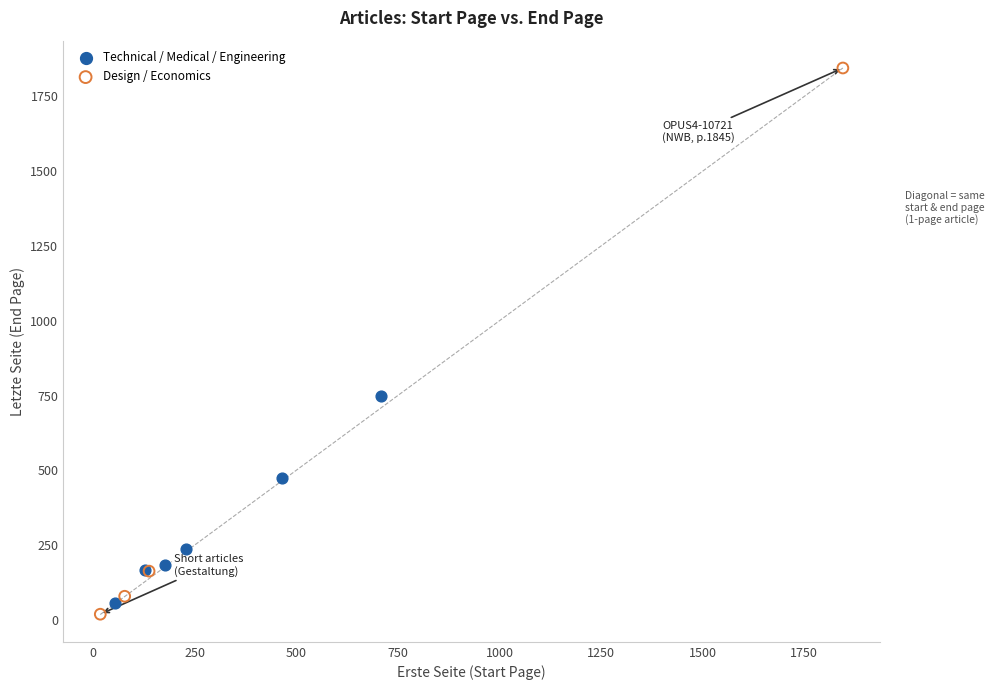

What are all the series names shown in the legend?

Technical / Medical / Engineering, Design / Economics